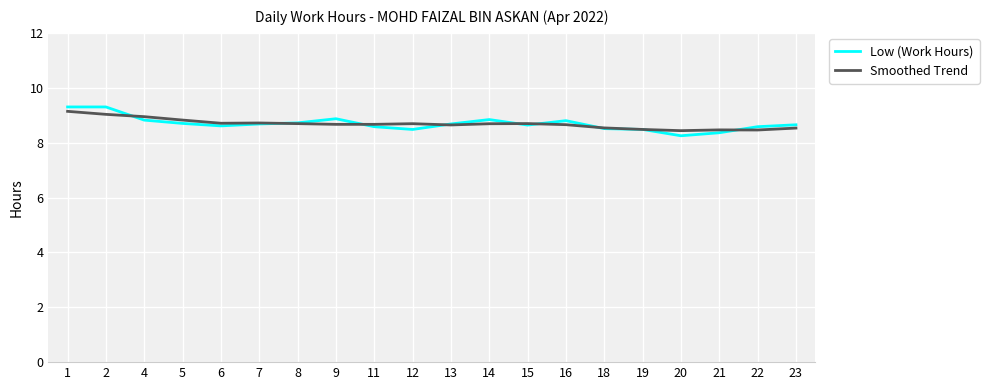

What value does the Low (Work Hours) series have at 8?

8.7